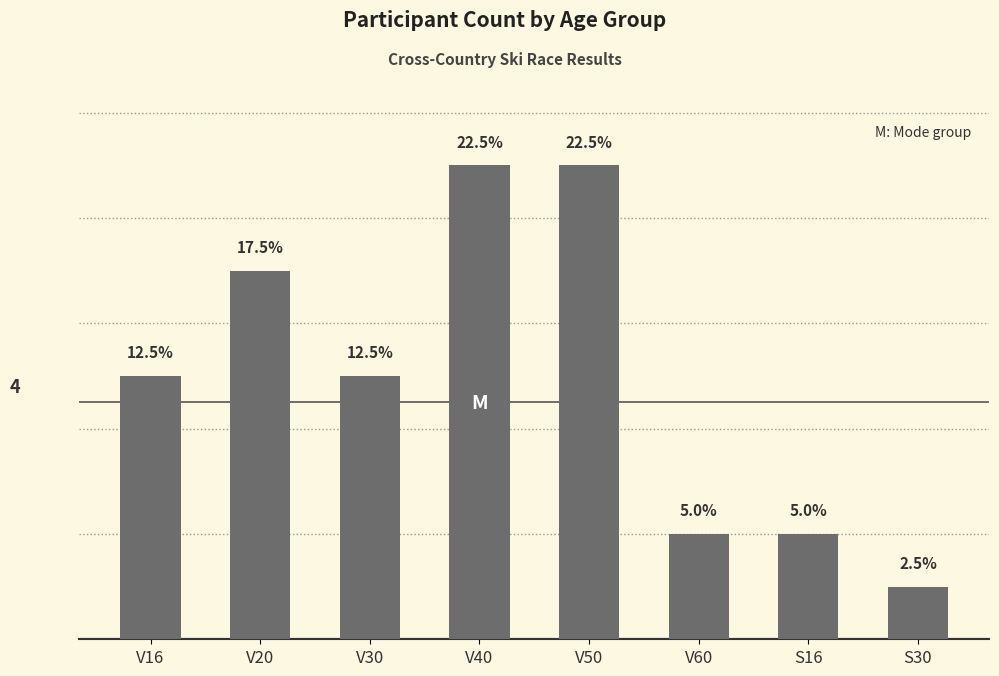

Does the chart contain any negative values?

No